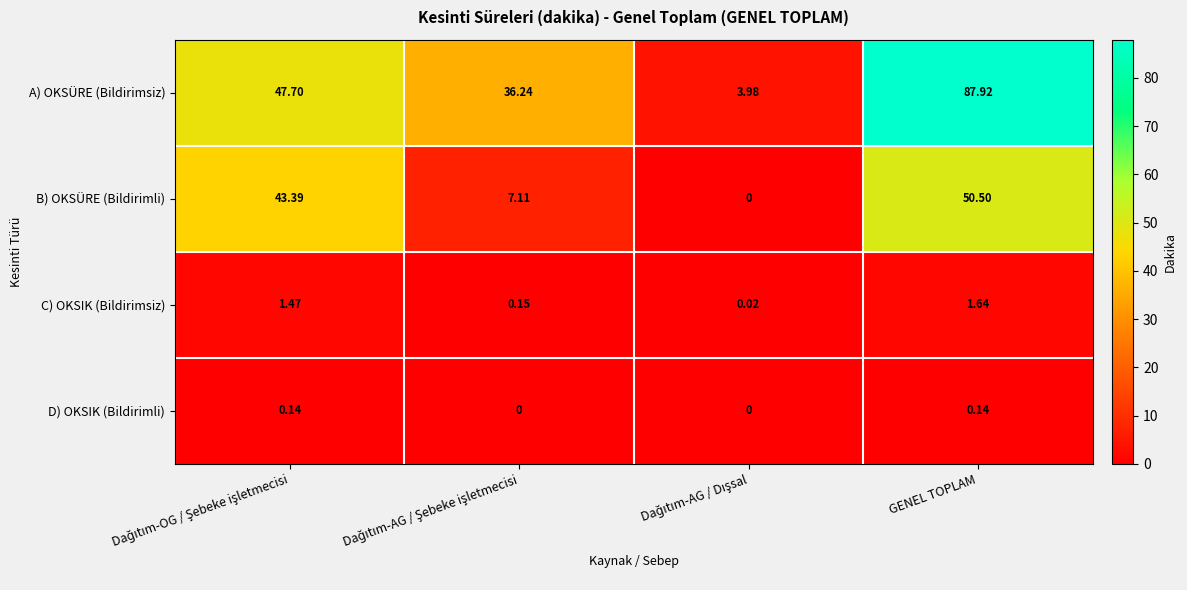

Which category has the highest value across all series?

GENEL TOPLAM